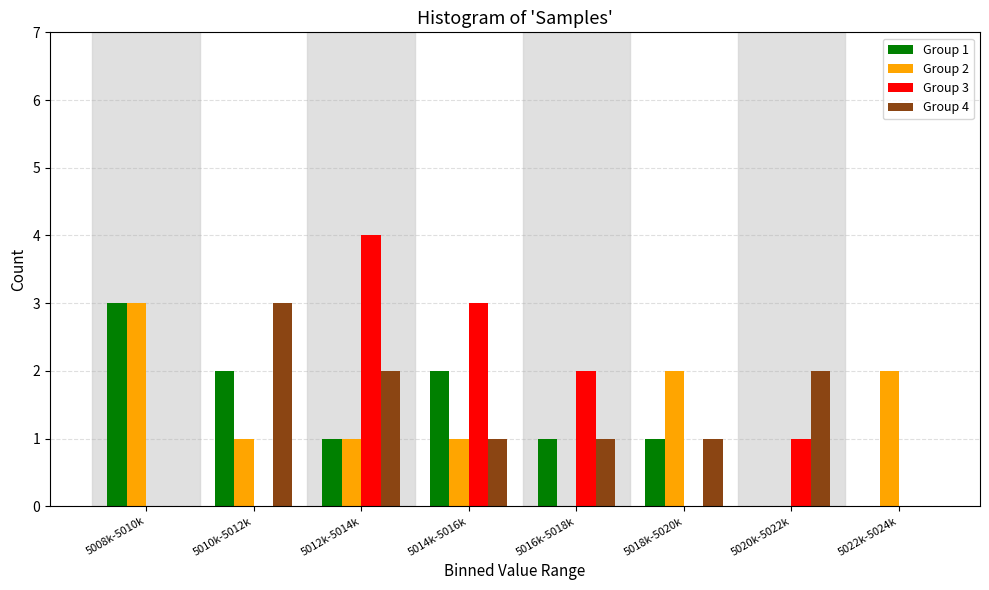

At which category does the chart reach its peak across all series?

5012k-5014k